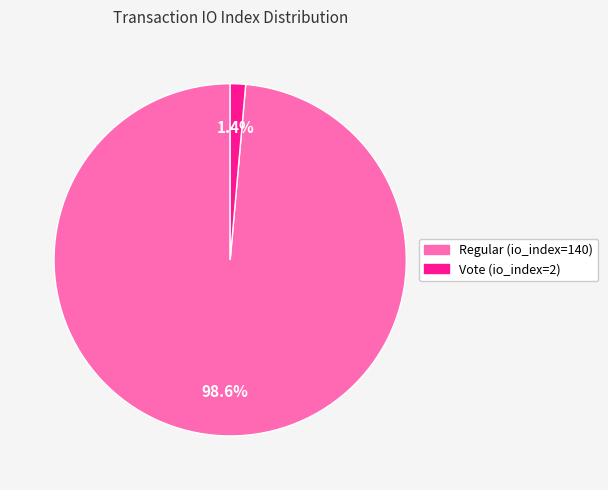

To the nearest percent, what portion does Regular (io_index=140) represent?

99%